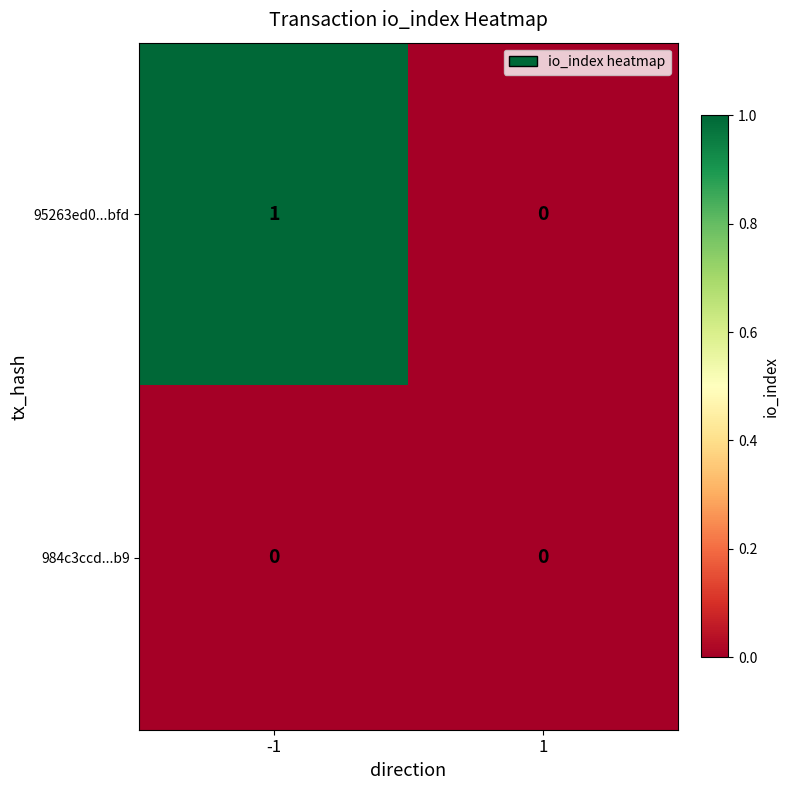

Which series changed the most between -1 and 1?

95263ed0...bfd